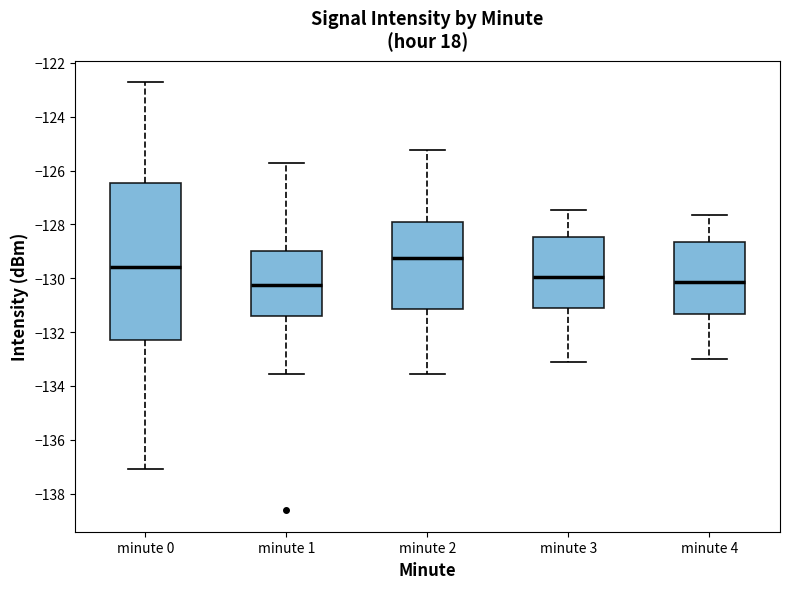

Where does the median line of the box for minute 1 sit on the y-axis? The values are not printed on the chart, so give them approximately, as read against the axis.

-130.2